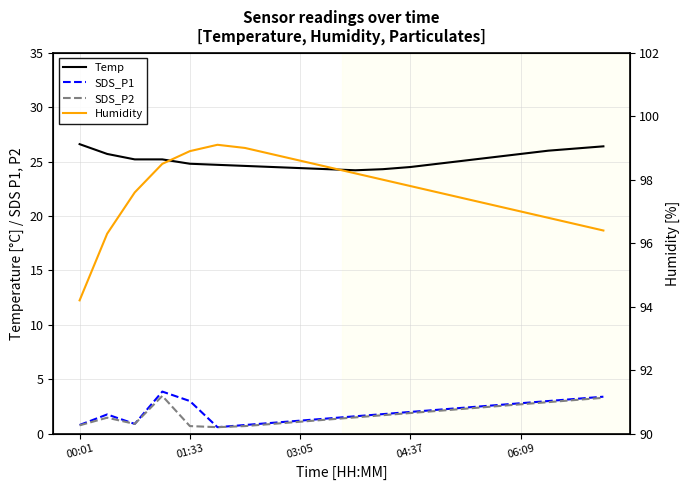

How many categories are shown in the chart?

20